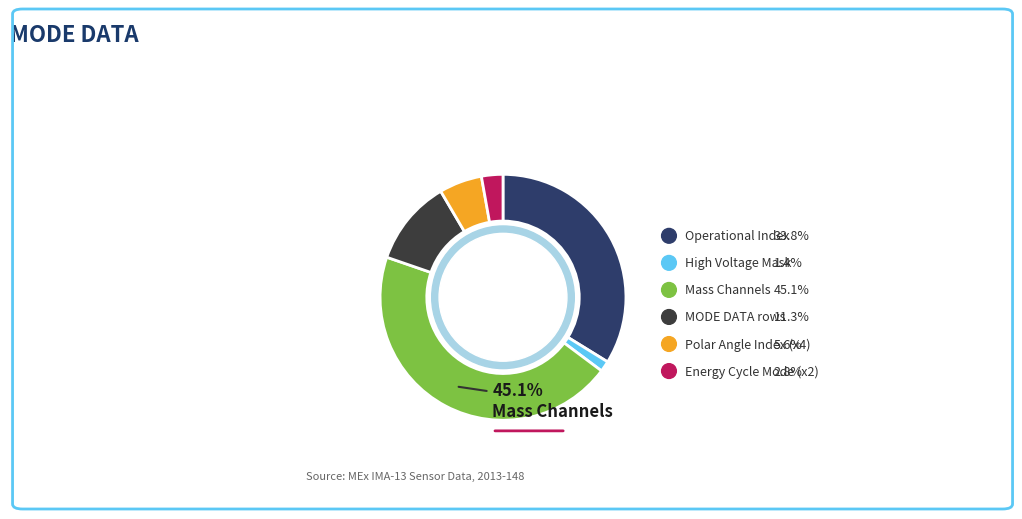

Count the number of slices in the pie.

6